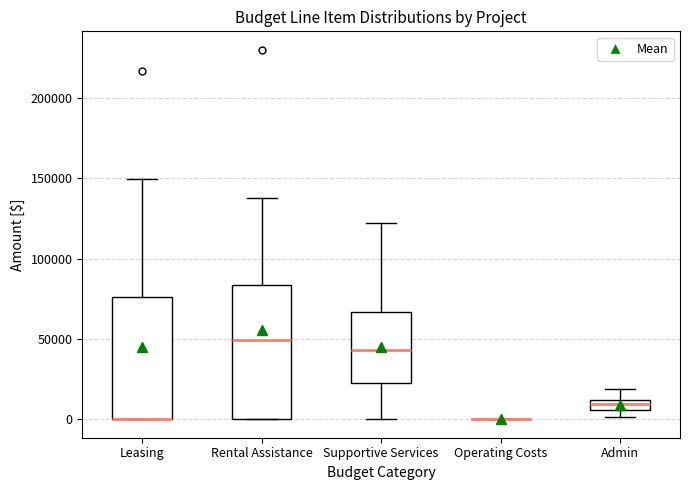

Comparing the boxes themselves (not the whiskers), which one is the tallest?

Rental Assistance